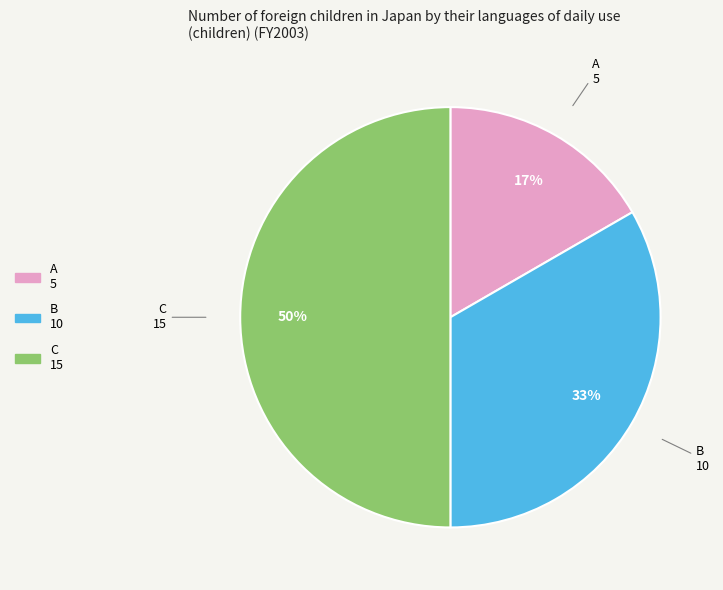

Do A and C together represent more than half of the pie?

Yes